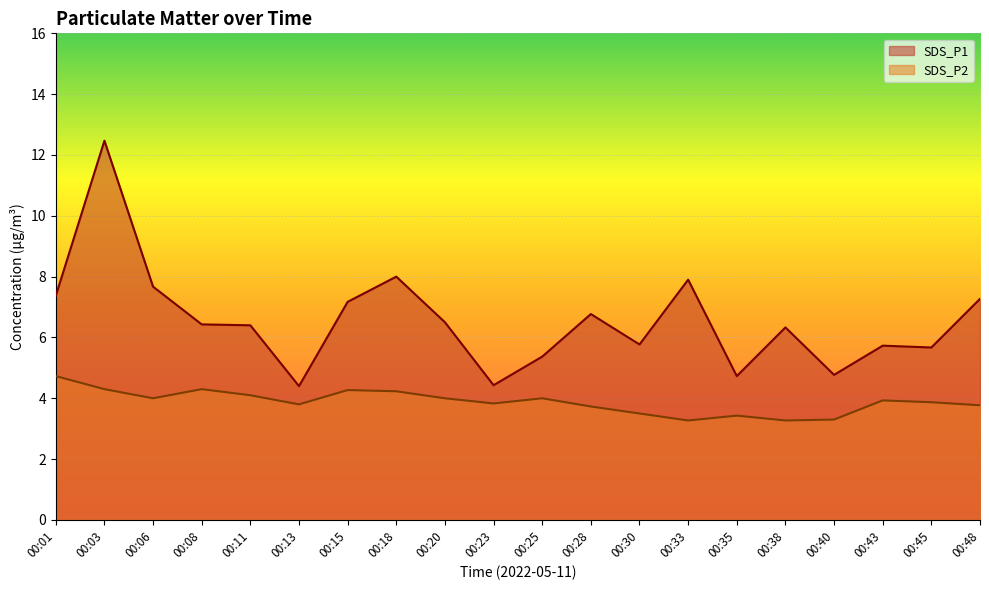

At which category does SDS_P2 reach its first local valley?

00:06